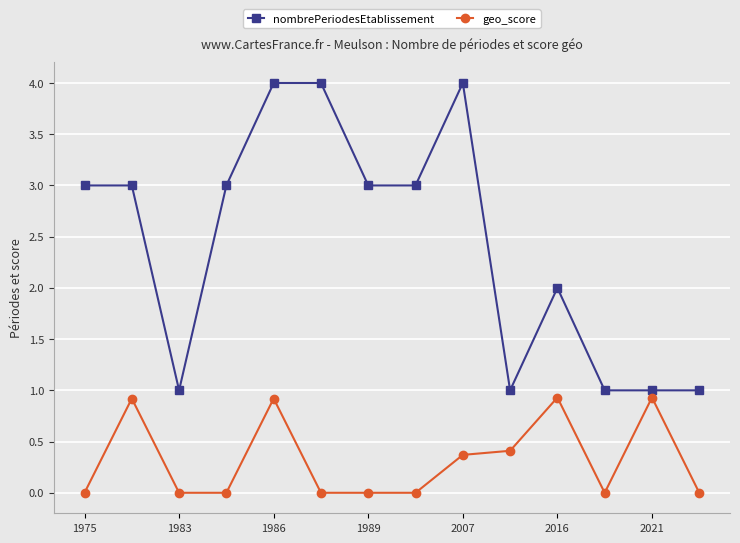

What is the maximum value for nombrePeriodesEtablissement?

4.0